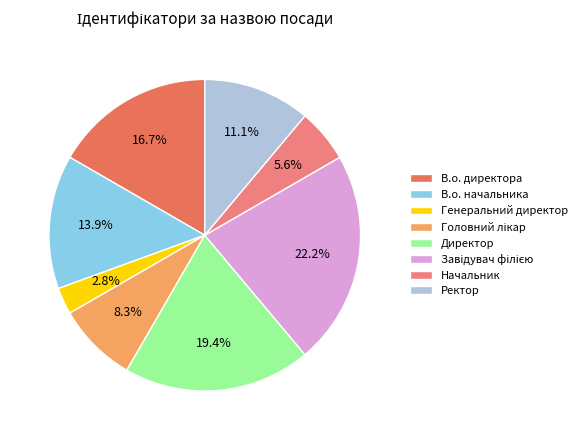

Approximately how many times larger is the value at Директор compared to Начальник?

3.5